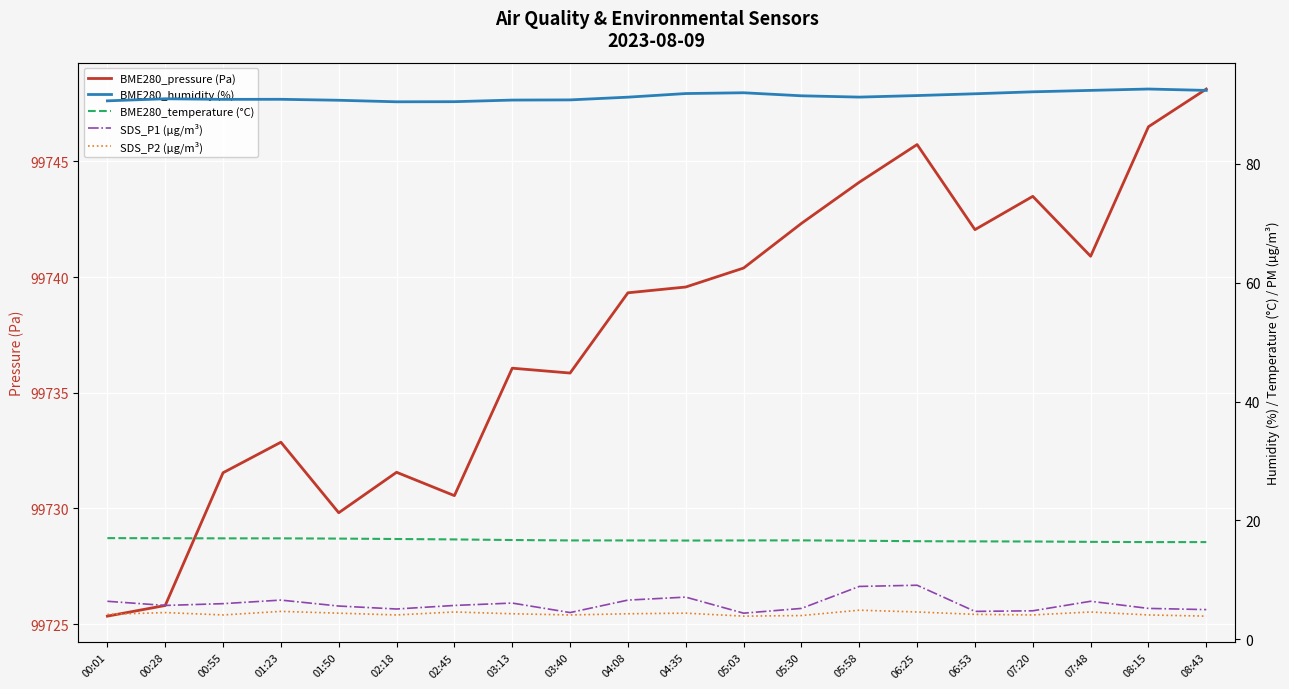

Between 05:03 and 00:28, which is larger?

05:03